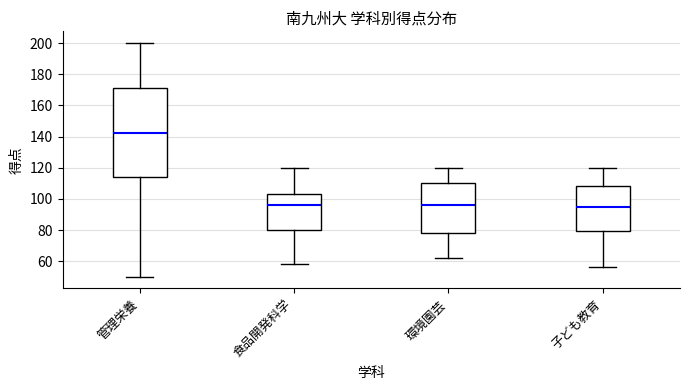

Reading left to right, read every box against the y-axis: the position of its median line, the range the box covers, and the ends of its whiskers. The values are not printed on the chart, so give them approximately, as read against the axis.

管理栄養: median 142, box 114 to 172, whiskers 50 to 200
食品開発科学: median 96, box 80 to 104, whiskers 58 to 120
環境園芸: median 96, box 78 to 110, whiskers 62 to 120
子ども教育: median 96, box 80 to 108, whiskers 56 to 120